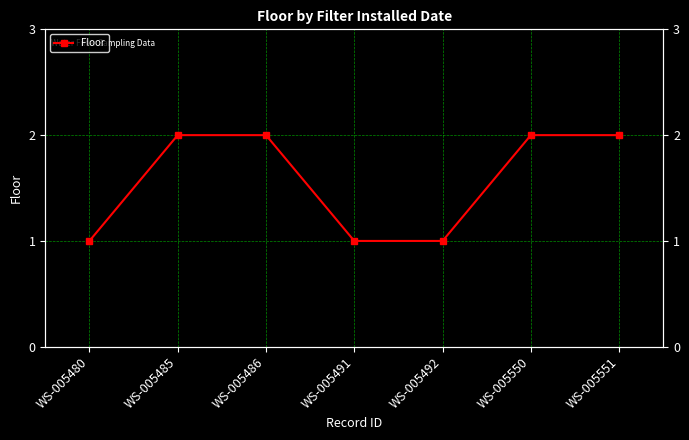

What is the difference between the values at WS-005486 and WS-005480?

1